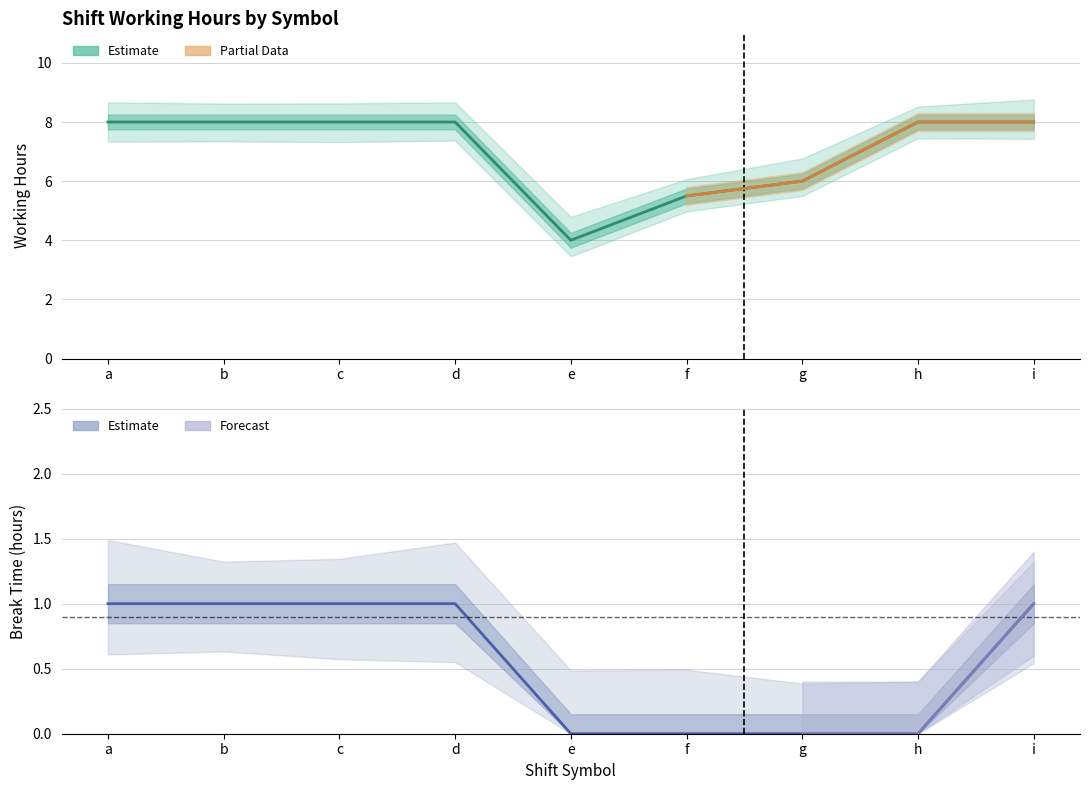

What is the sum of the break_time values at a and h?

1.0